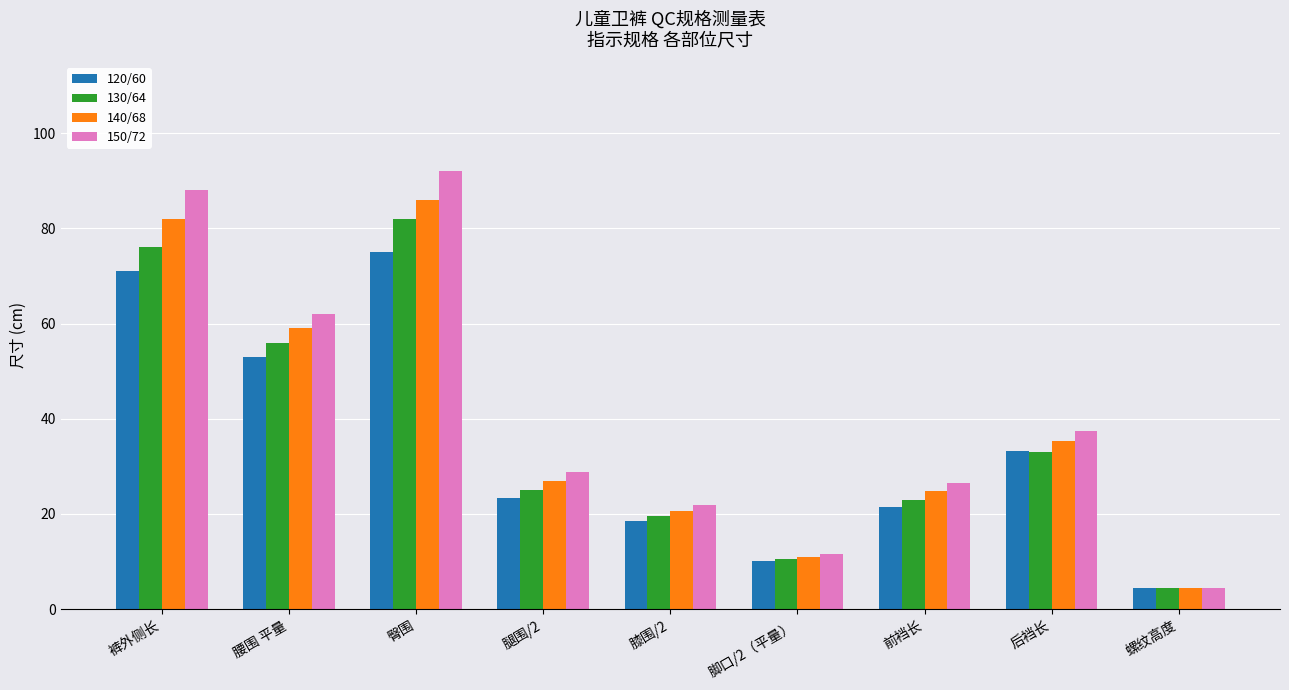

Which series changed the most between 裤外侧长 and 后裆长?

150/72